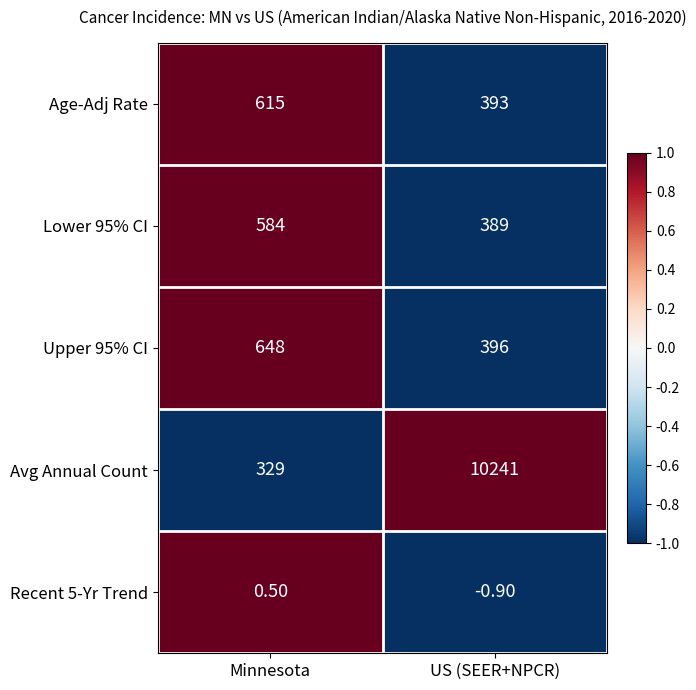

Where does the Recent 5-Yr Trend series first go above 0?

Minnesota